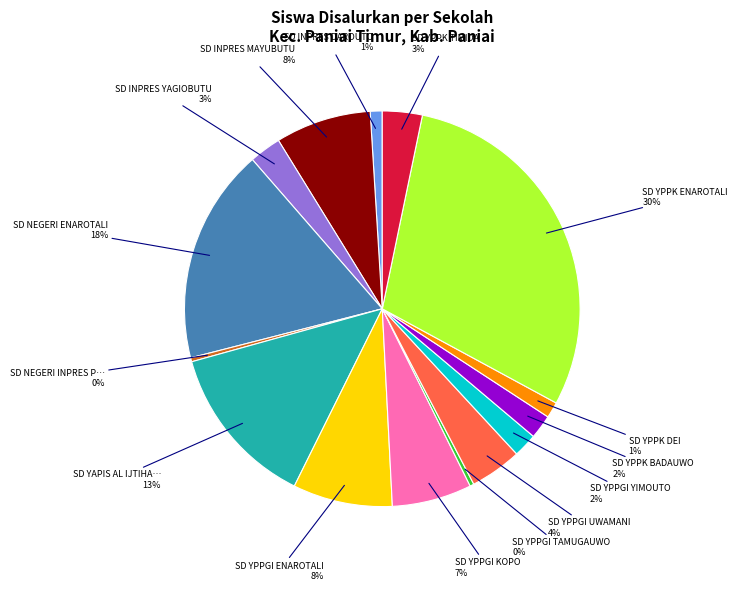

To the nearest percent, what is the average slice percentage?

7%